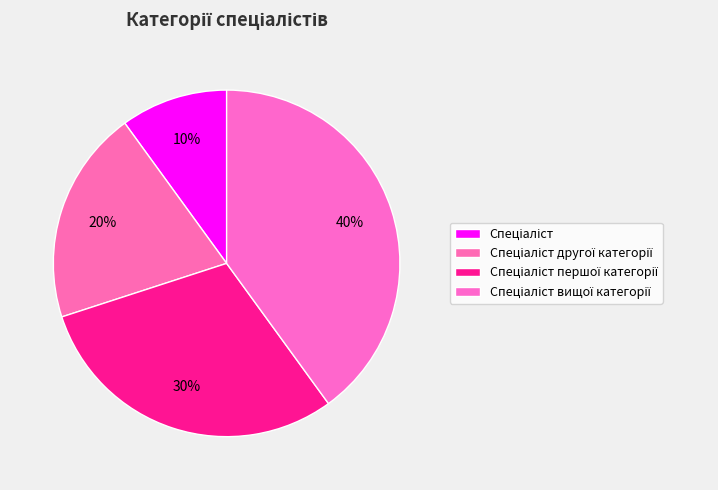

Count the number of slices in the pie.

4